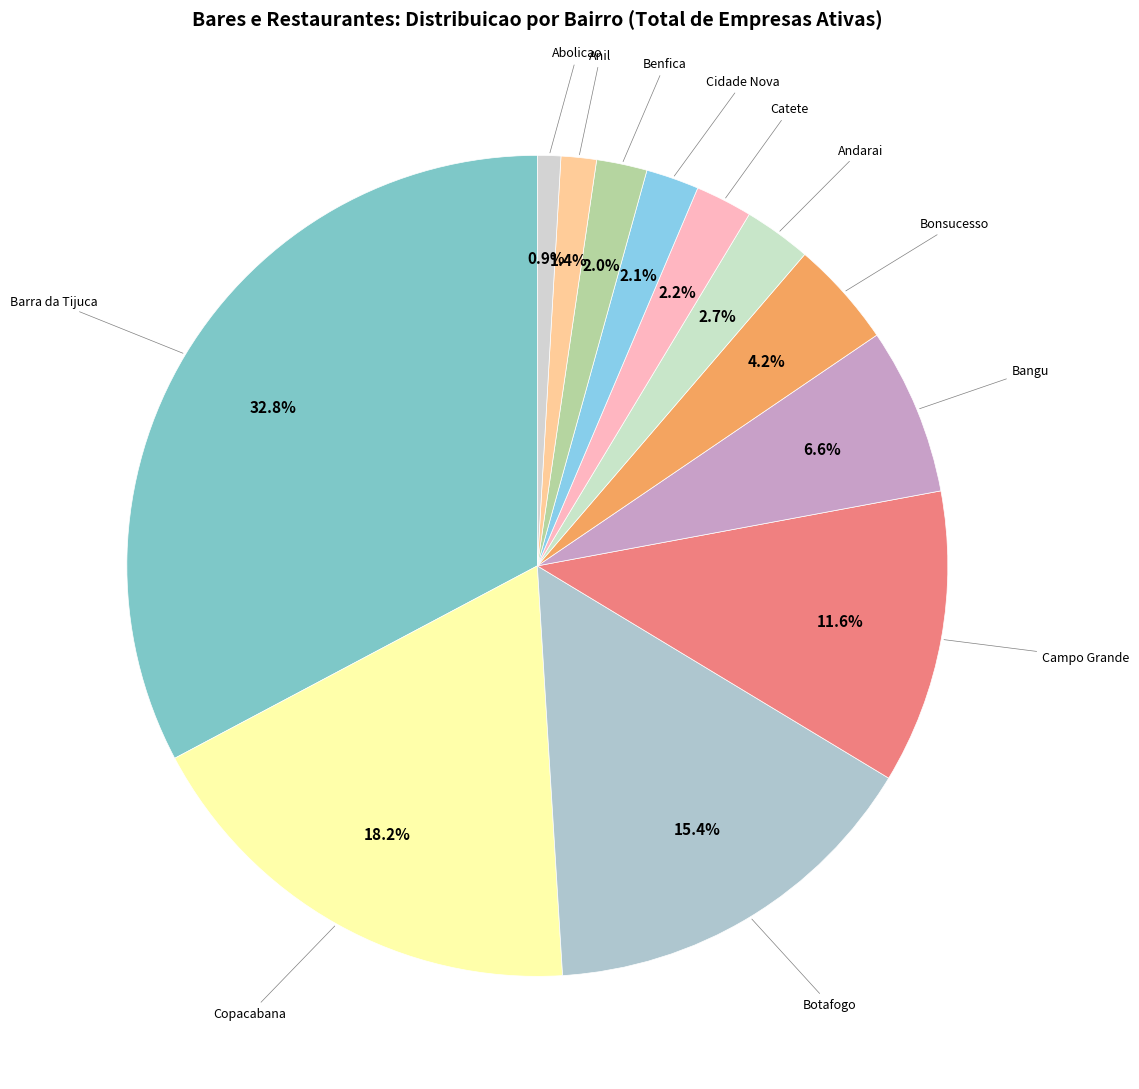

Combined, do Copacabana and Abolicao account for over 50%?

No